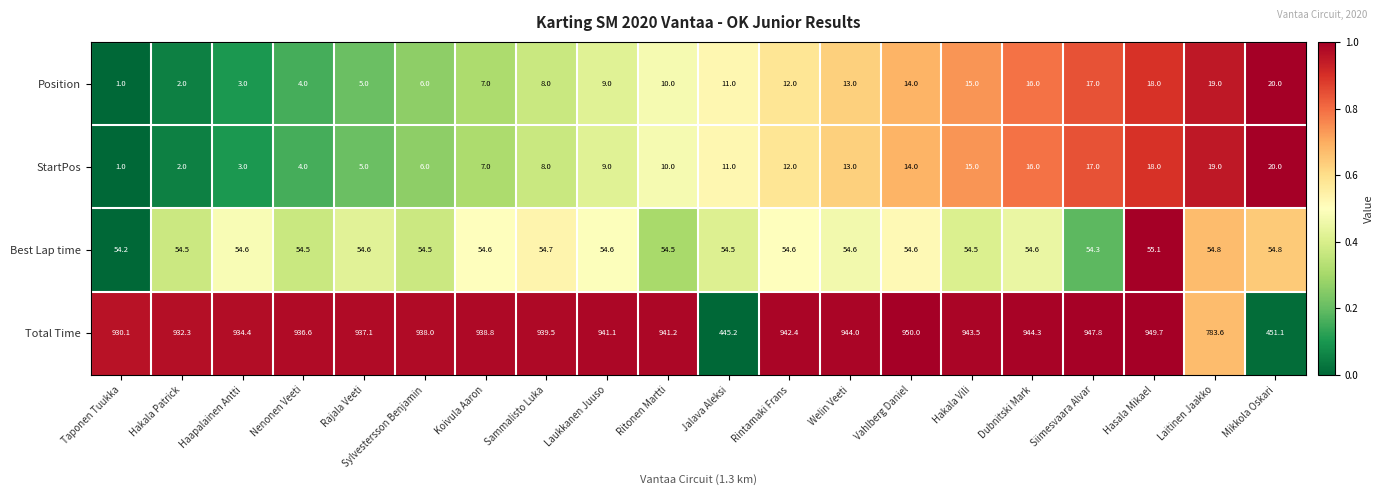

At how many categories does at least one series exceed 61?

20